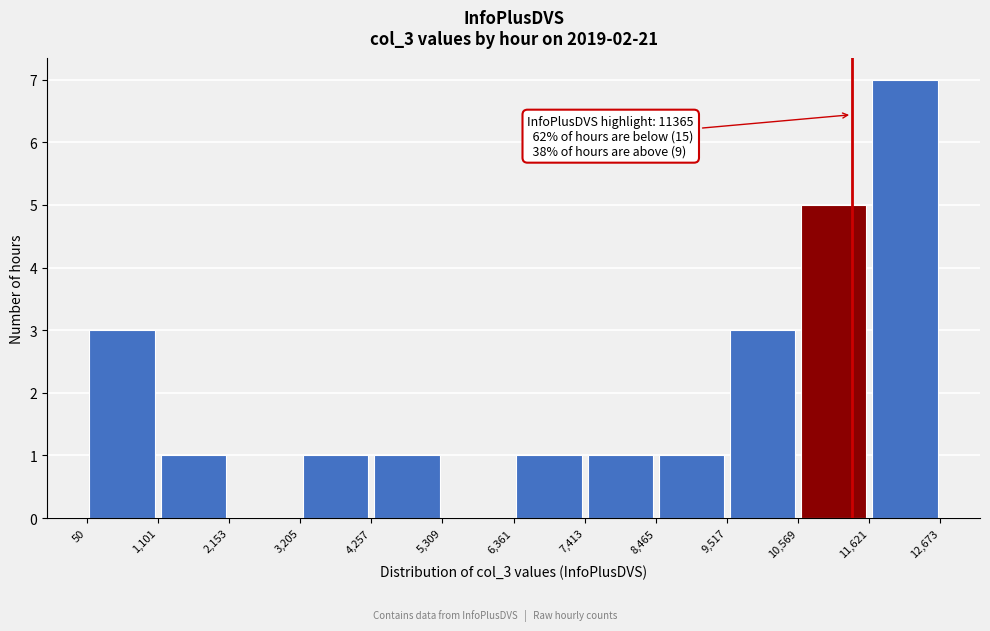

Over which range of the x-axis is the bar tallest?

11,621 to 12,673